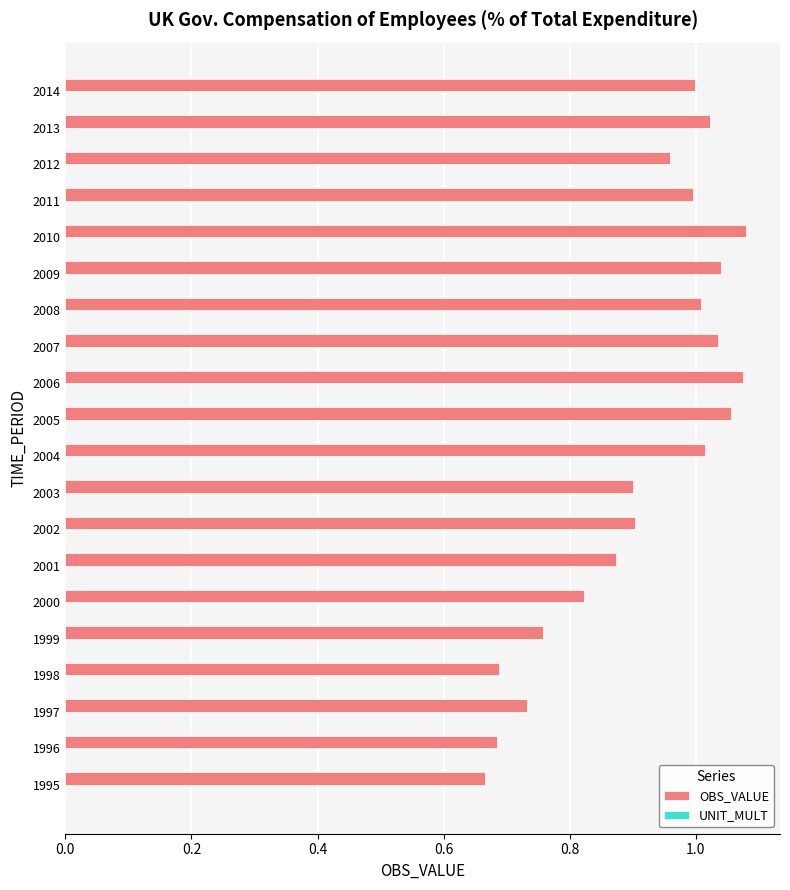

What is the change in value from 1997 to 2010?

+0.3